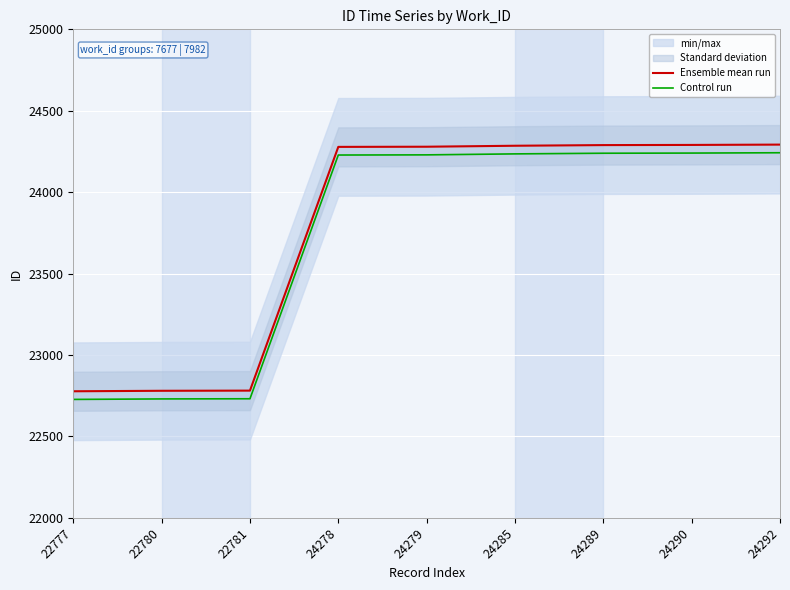

What are all the series names shown in the legend?

Ensemble mean run, Control run